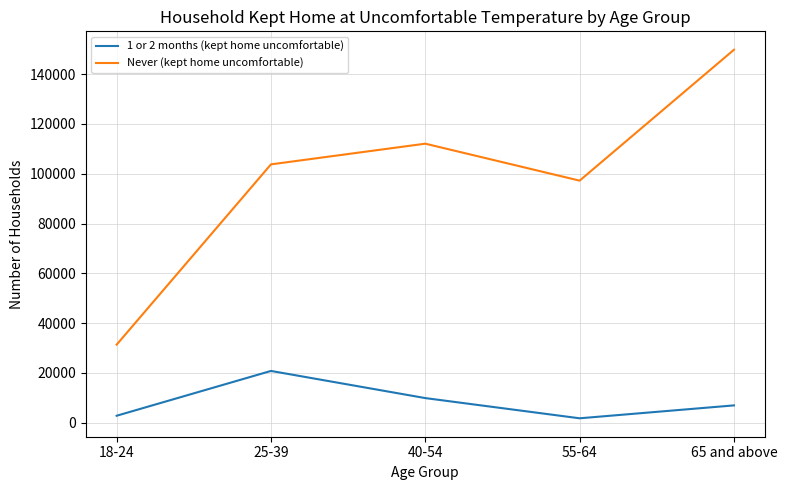

True or false: 1 or 2 months (kept home uncomfortable) and Never (kept home uncomfortable) intersect in this chart.

False